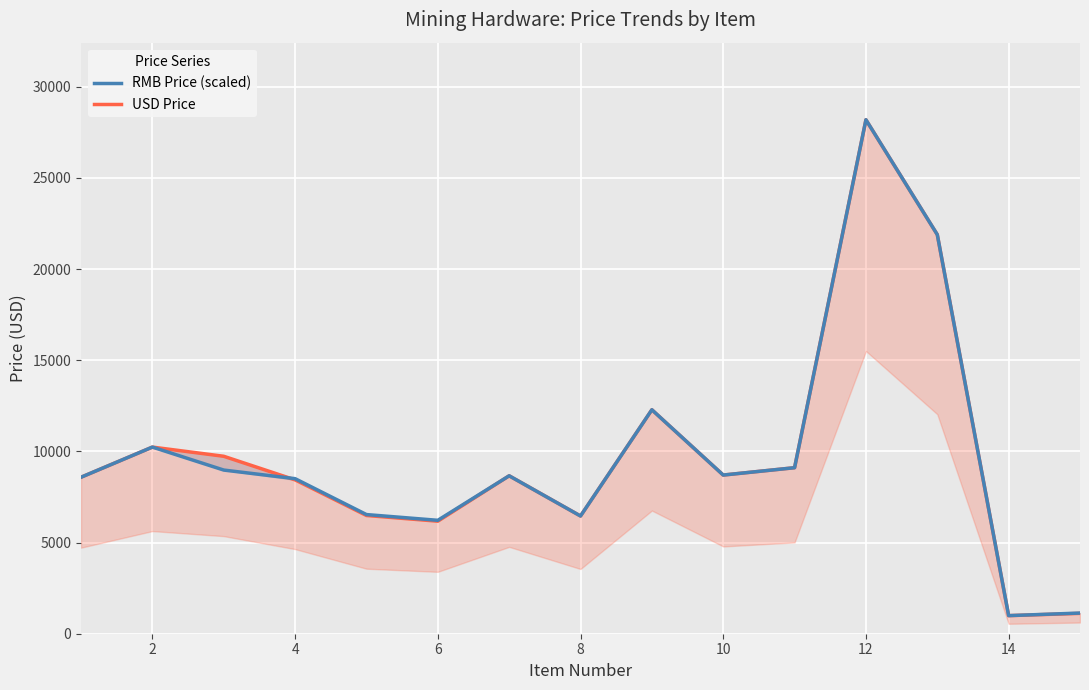

In USD Price, how many points are lower than both neighbors (excluding endpoints)?

4